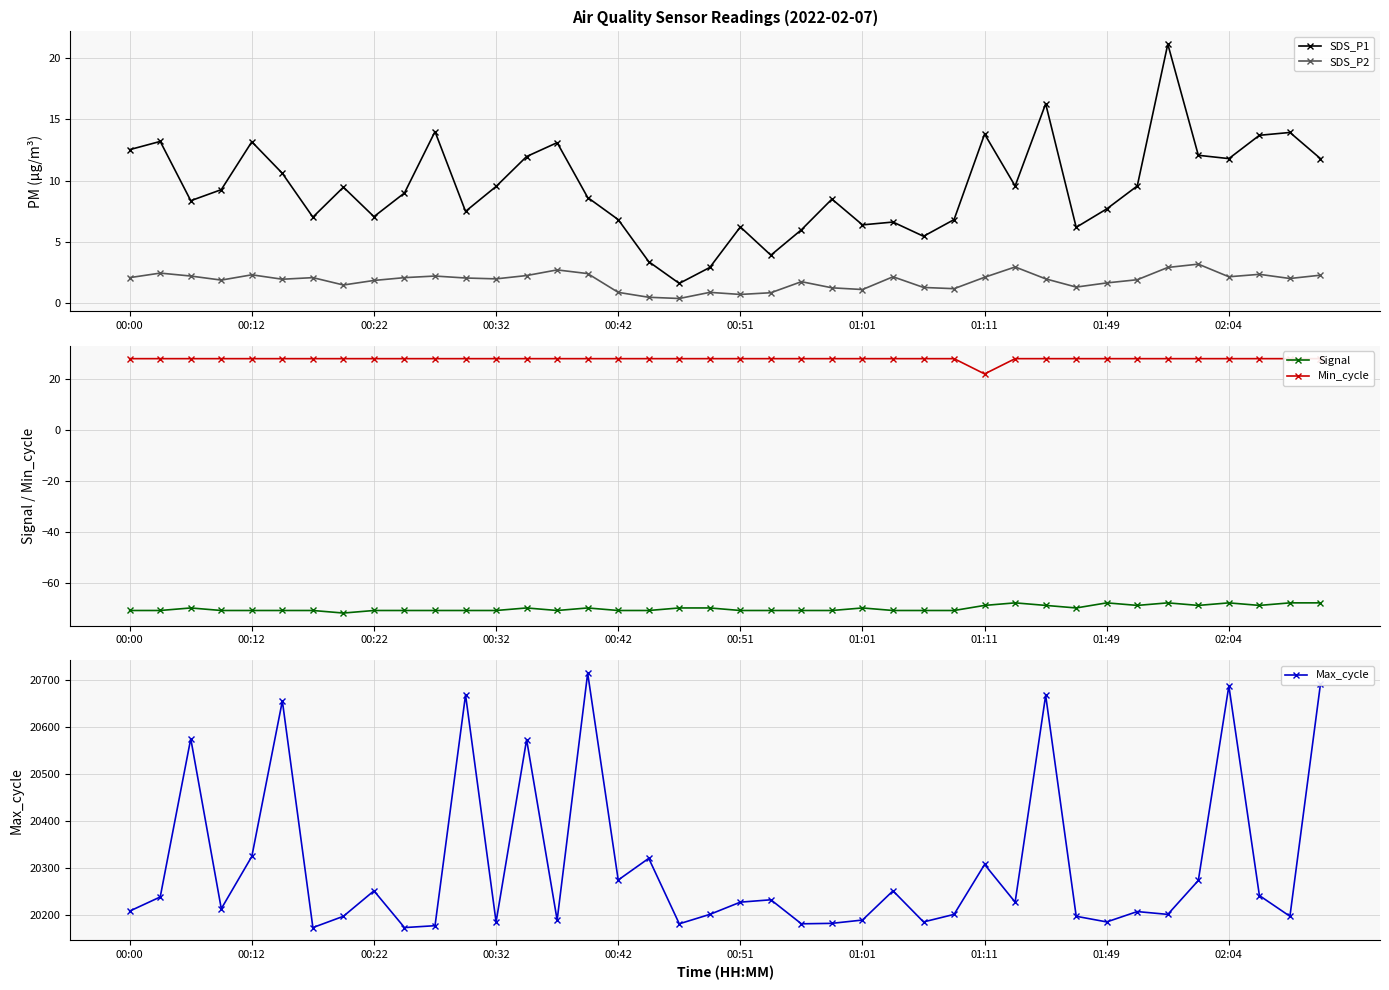

What is the lowest value of the Max_cycle series?

20174